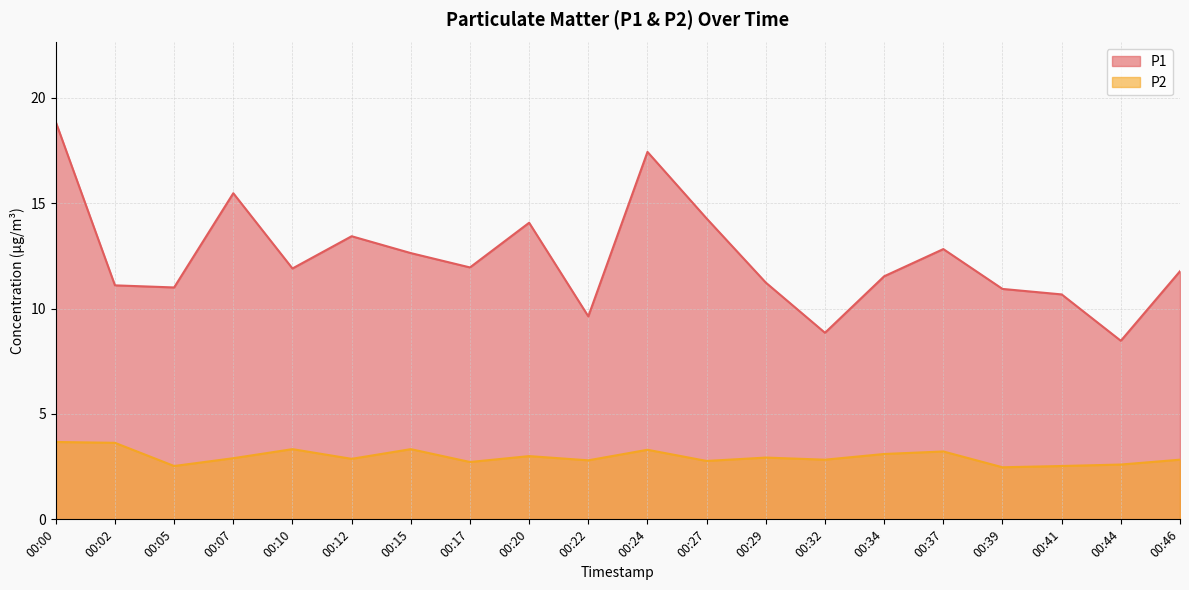

True or false: P1 and P2 intersect in this chart.

False